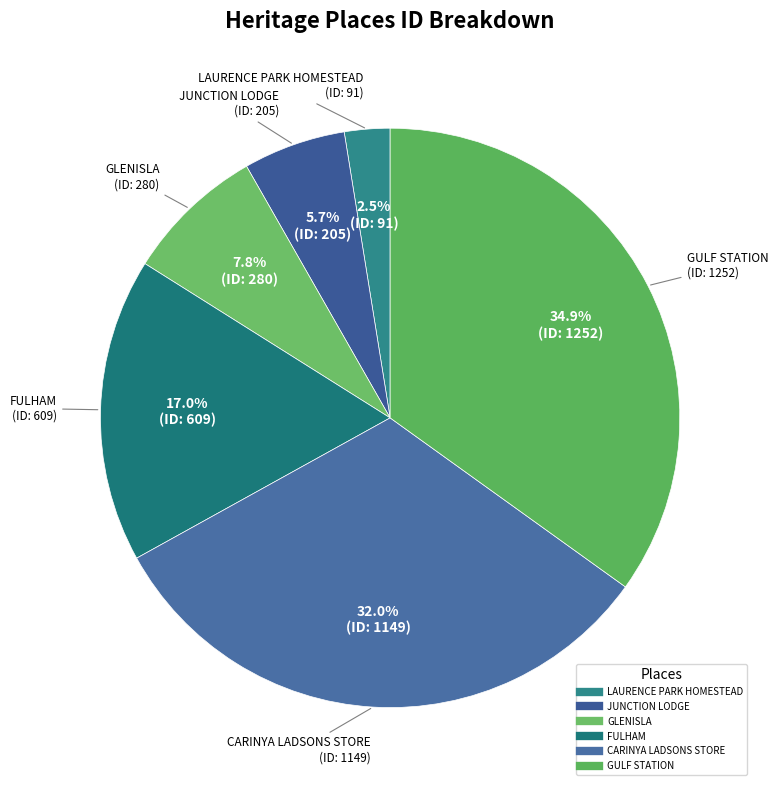

Do JUNCTION LODGE and GLENISLA together represent more than half of the pie?

No